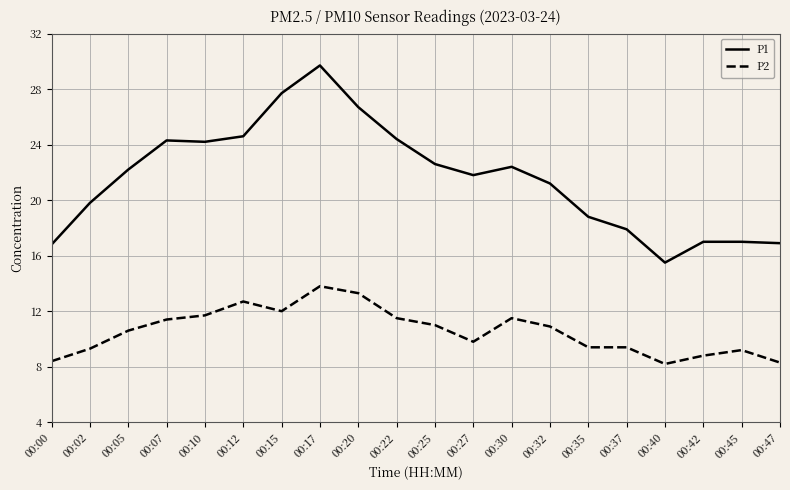

True or false: P1 has a value of 14.6 at 00:07.

False